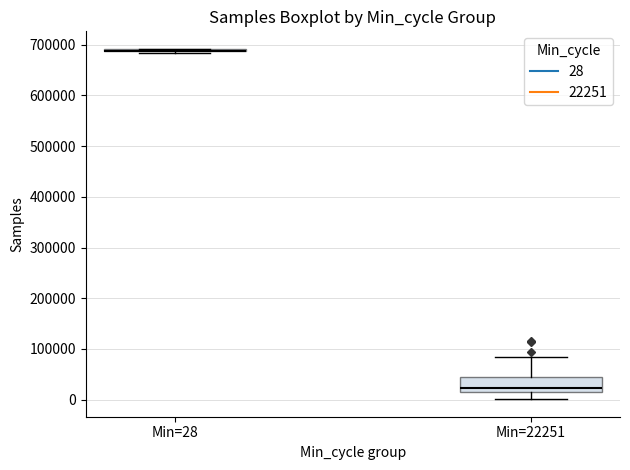

Reading left to right, transcribe this box plot: for each box, give where its median line is, the range the box spans, and where its two whiskers end, as read against the y-axis. The values are not printed on the chart, so give them approximately, as read against the axis.

Min=28: box collapsed to a line at 690000, whiskers 680000 to 690000
Min=22251: median 20000 (just above the box's lower edge), box 20000 to 50000, whiskers 0 to 80000